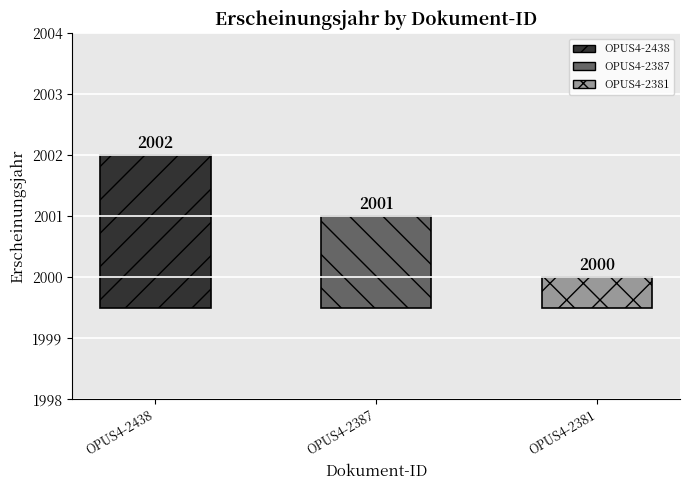

Count the values in the range 2000 to 2002.

3